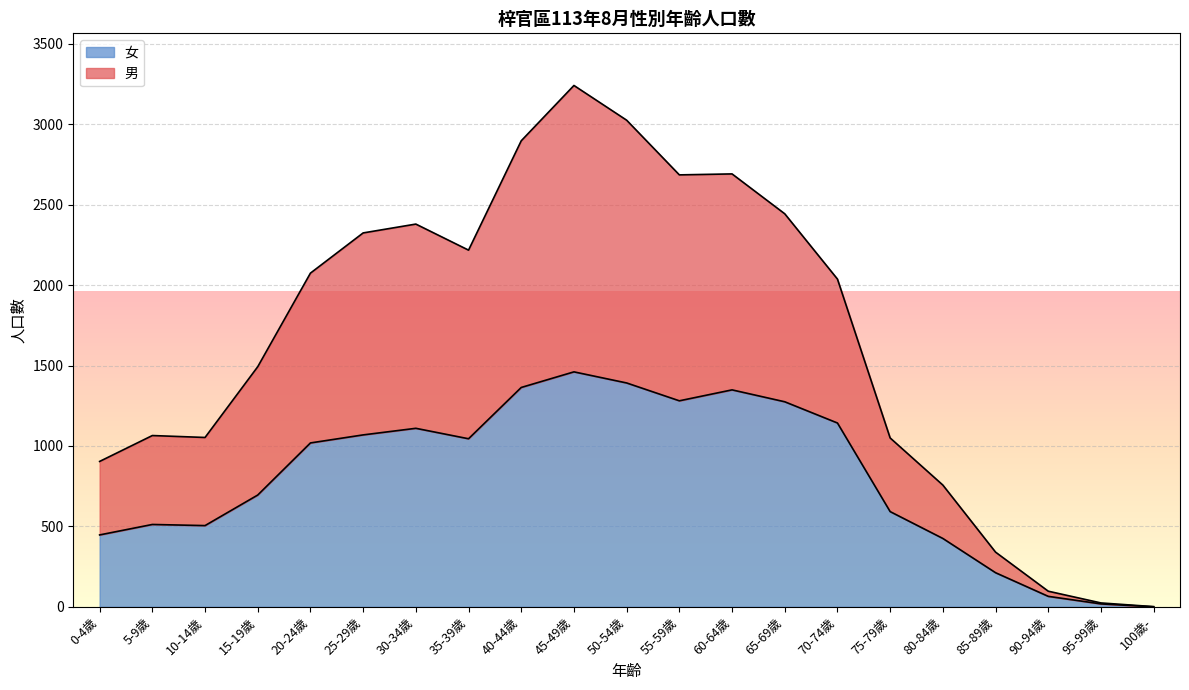

Does the chart display data point markers on the line(s)?

No